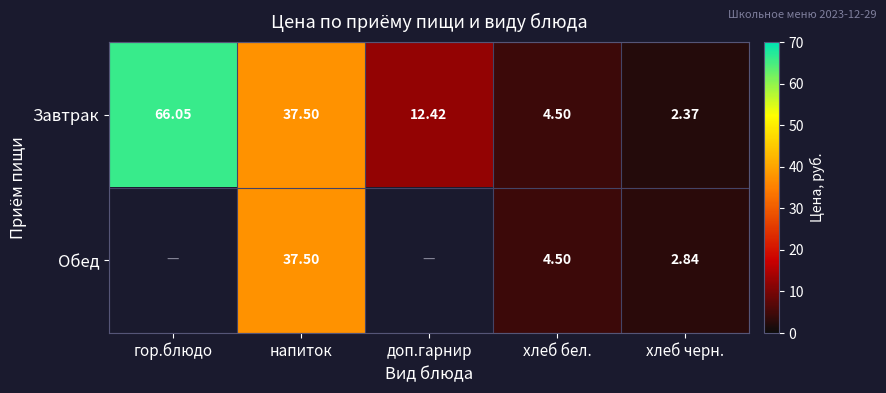

Where is Завтрак nearest to the value 34?

напиток